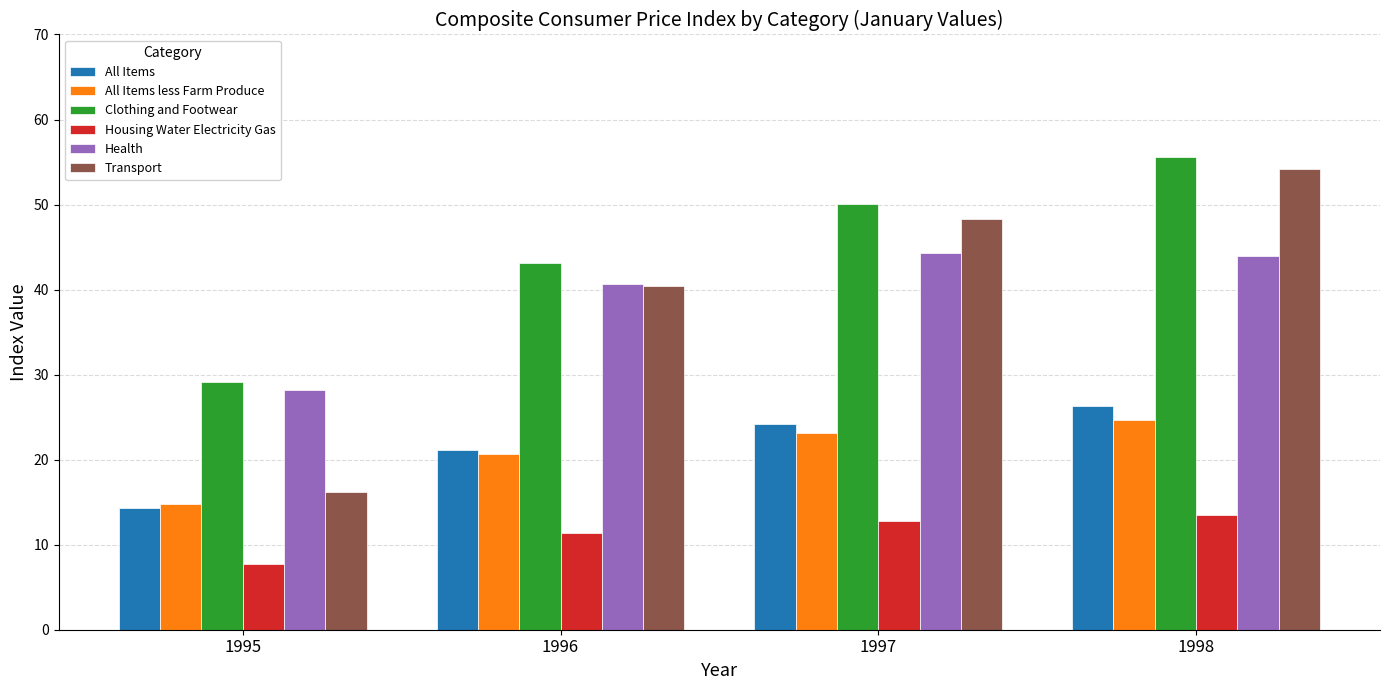

What is the sum of all All Items less Farm Produce values?

83.1